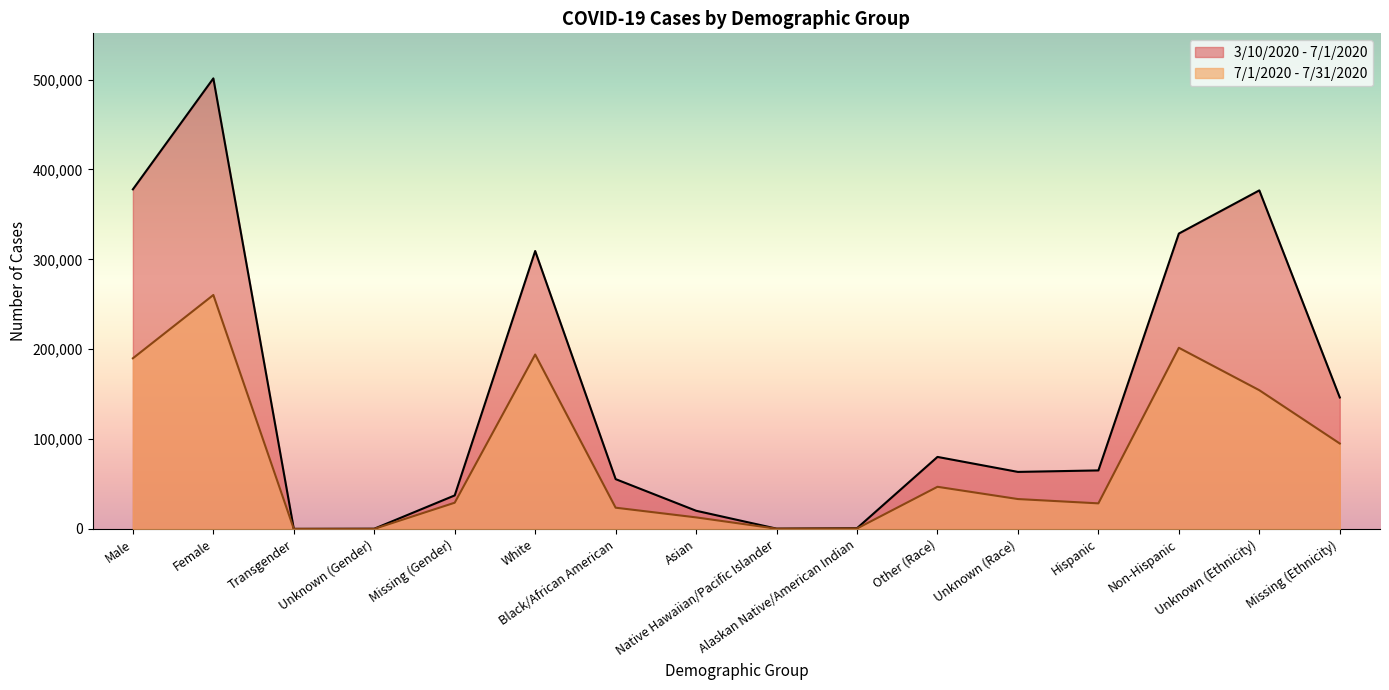

Rank the series by their maximum value, from lowest to highest.

7/1/2020 - 7/31/2020, 3/10/2020 - 7/1/2020